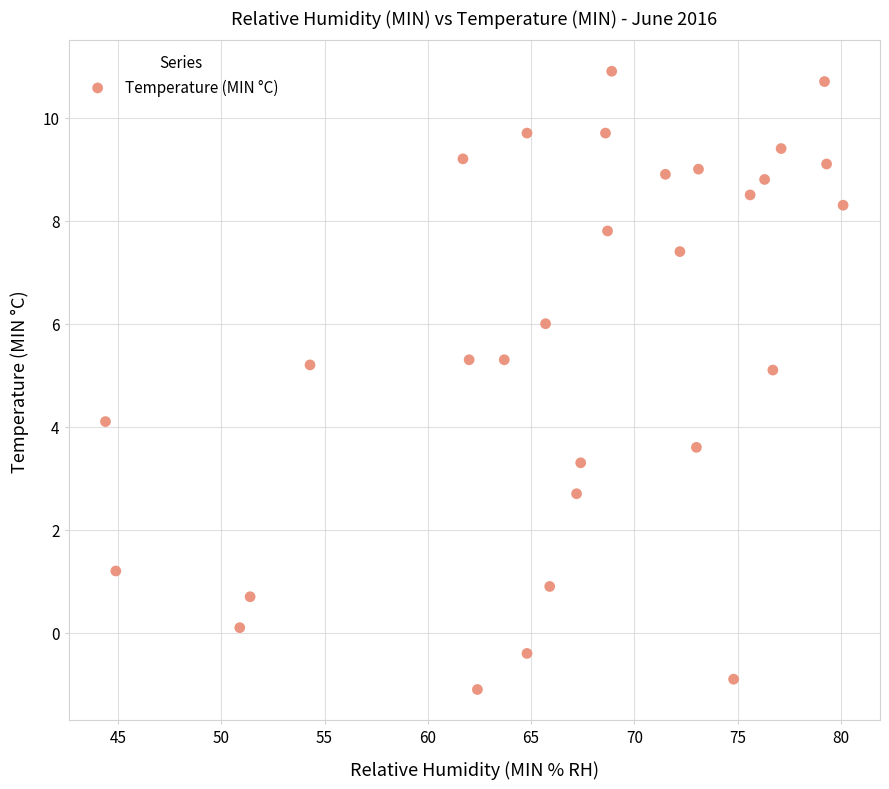

What is the range of Y values (max minus min)?

12.0